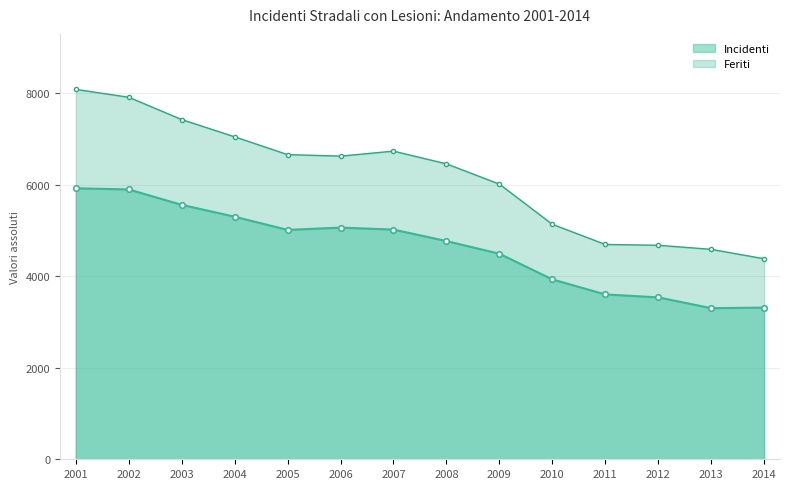

How many lines are shown in the chart?

2